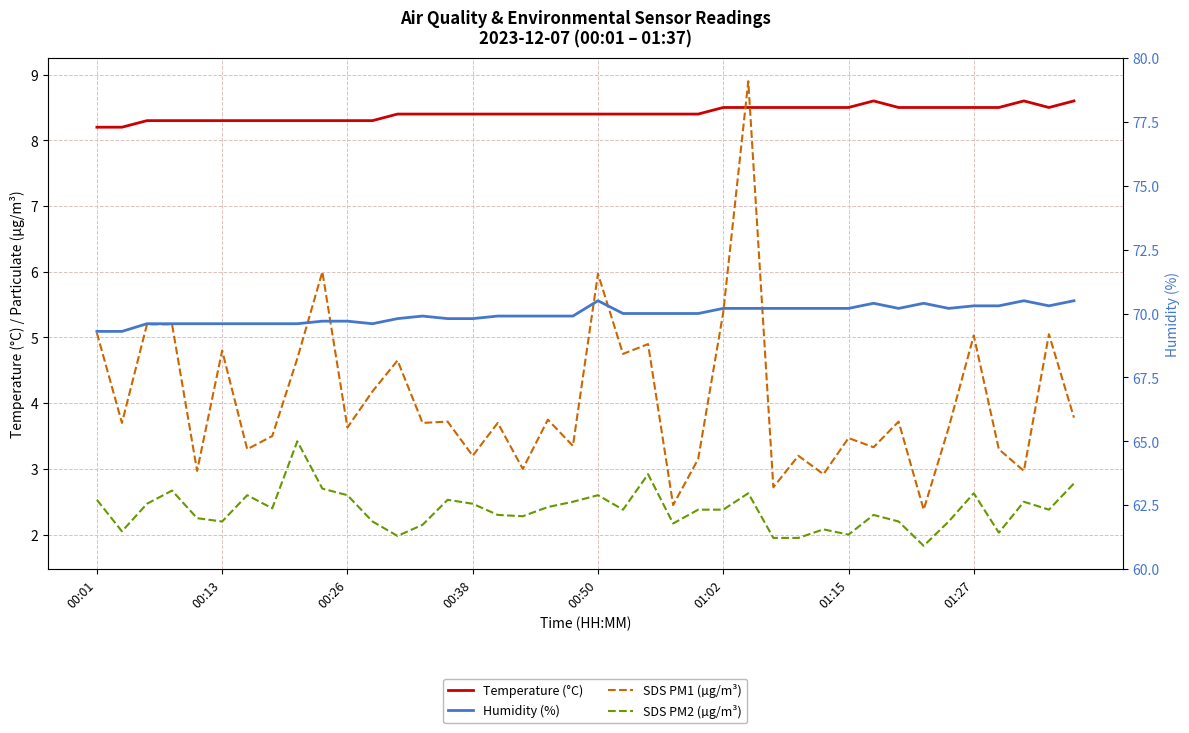

What is the approximate value of Temperature (°C) at 21?

8.4